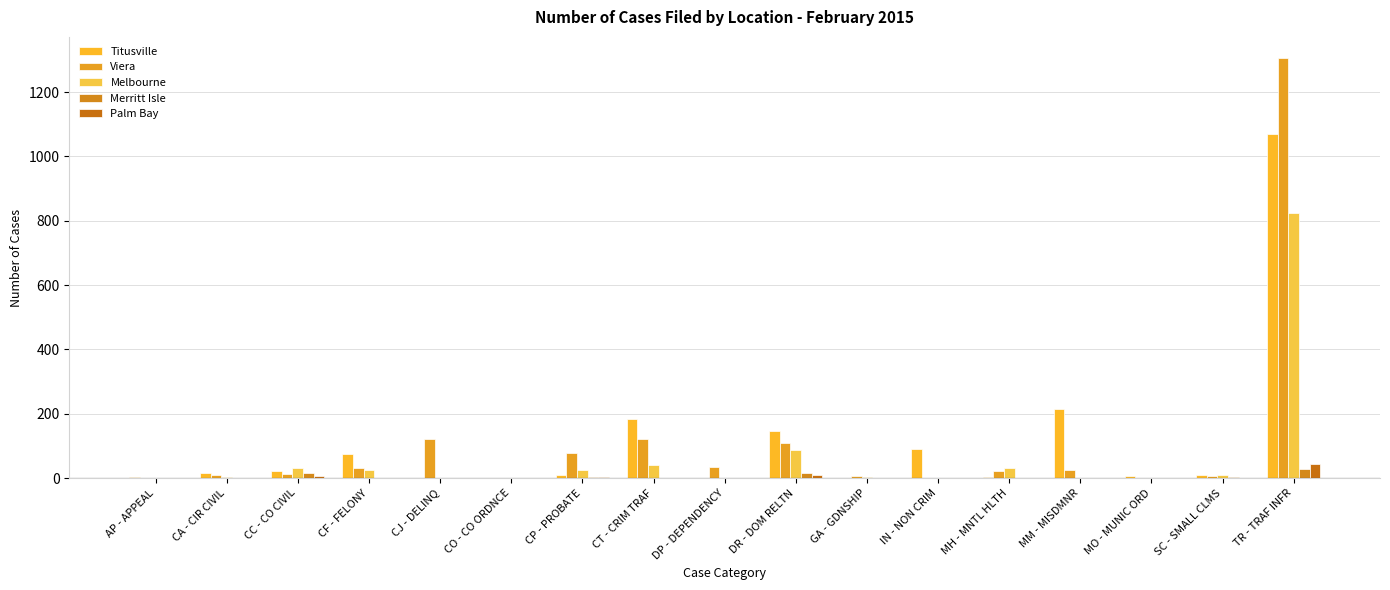

The Titusville series shows 75 at CF - FELONY. True or false?

True